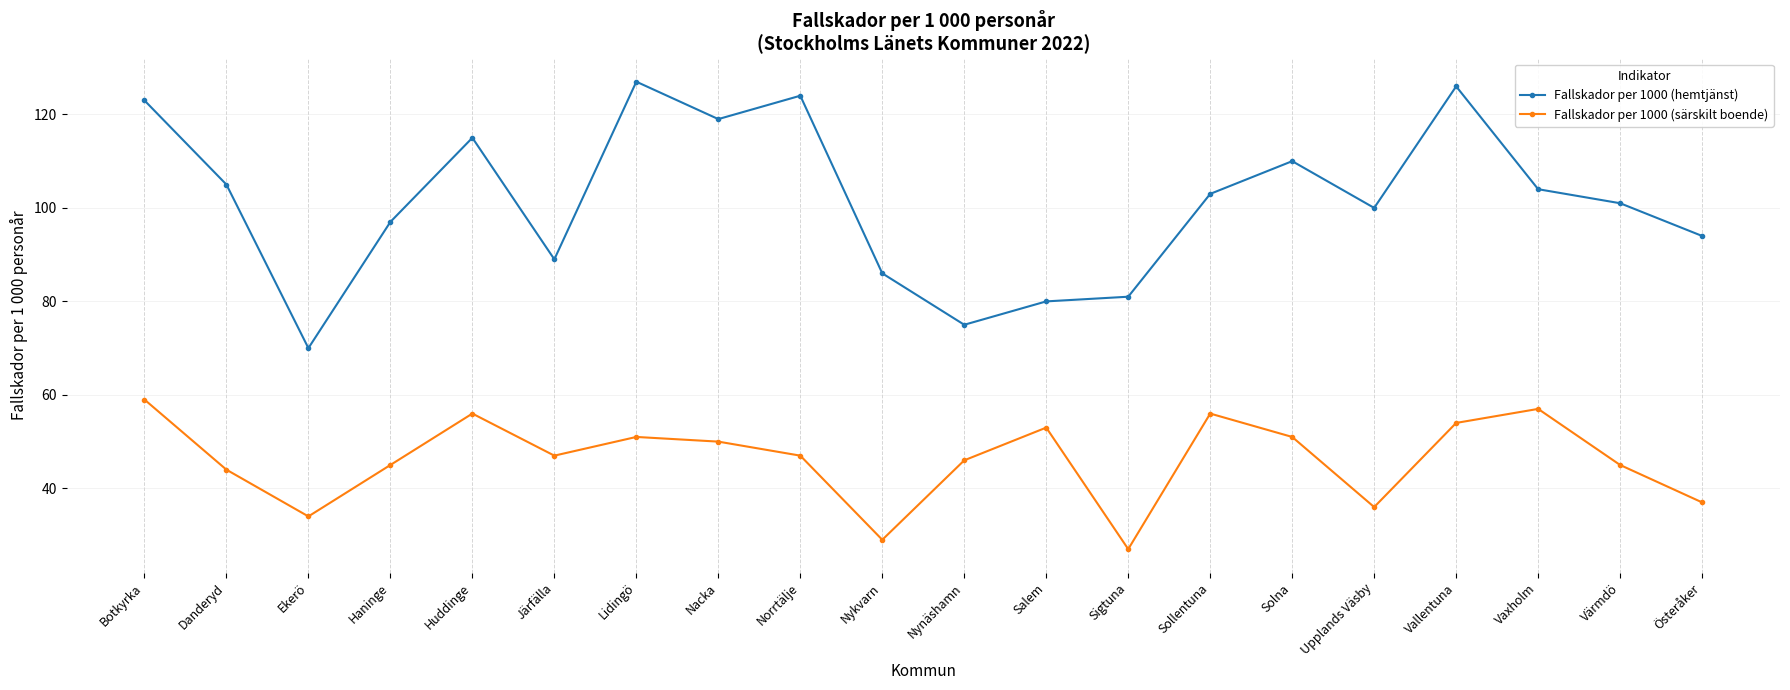

Reading left to right, what are all the values shown in this chart?

Fallskador per 1000 (hemtjänst): 123	105	70	97	115	89	127	119	124	86	75	80	81	103	110	100	126	104	101	94
Fallskador per 1000 (särskilt boende): 59	44	34	45	56	47	51	50	47	29	46	53	27	56	51	36	54	57	45	37